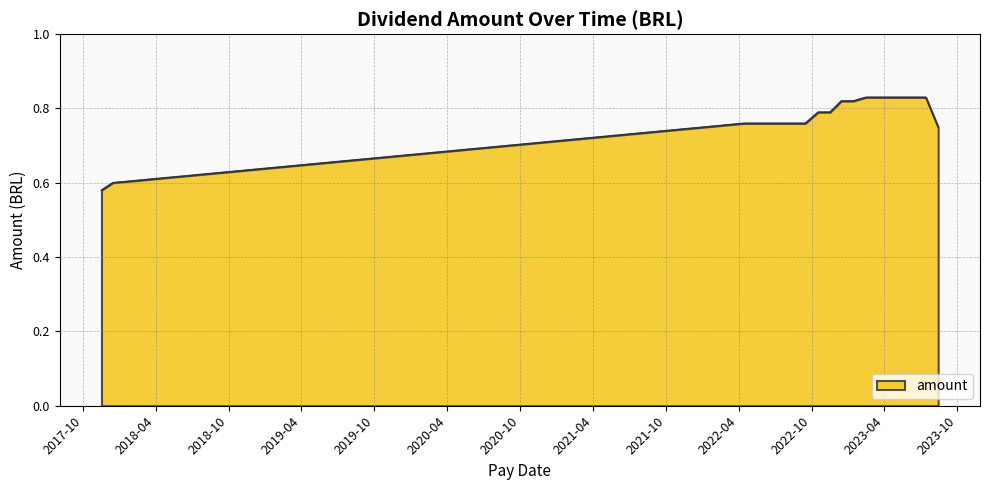

What is the smallest value displayed?

0.6